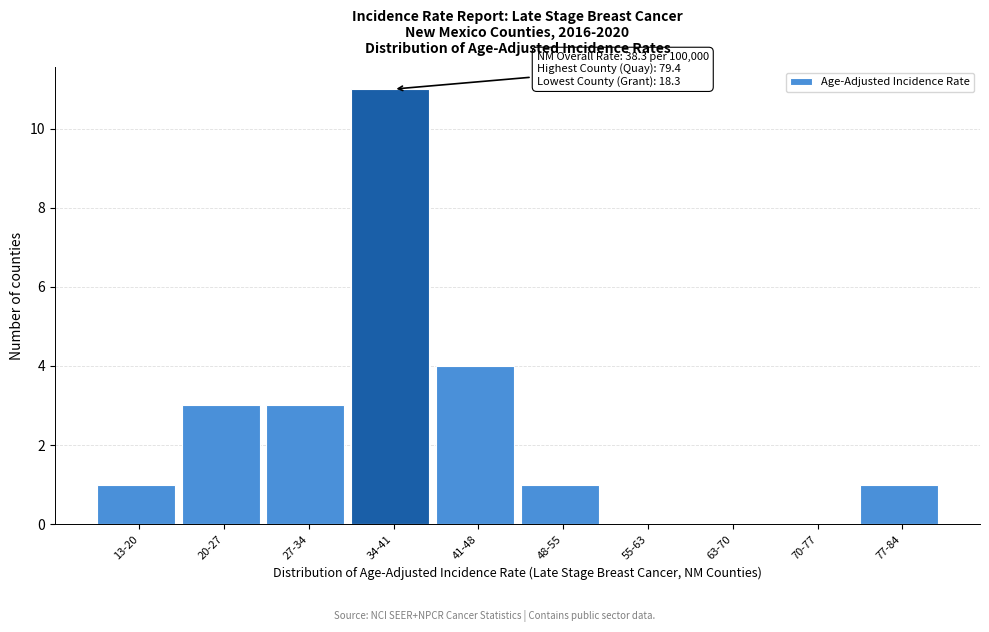

Reading left to right, extract all data points from this chart.

13-20=1	20-27=3	27-34=3	34-41=11	41-48=4	48-55=1	55-63=0	63-70=0	70-77=0	77-84=1